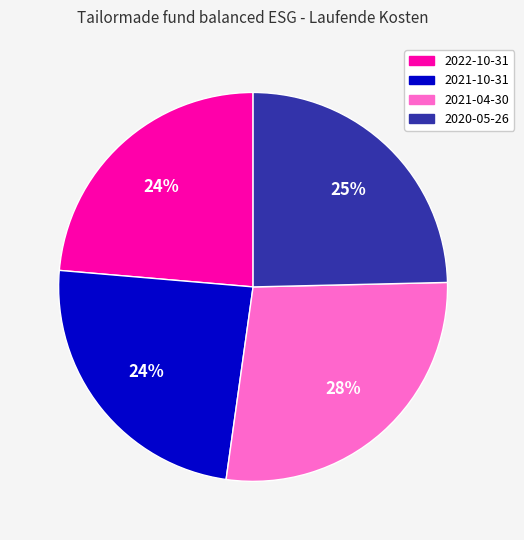

What percentage is the 2021-10-31 slice, to the nearest percent?

24%